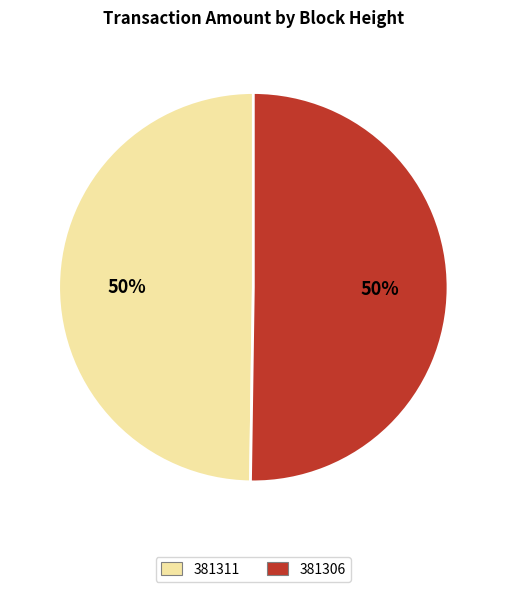

Is it true that 381311 is 61% of the pie?

False